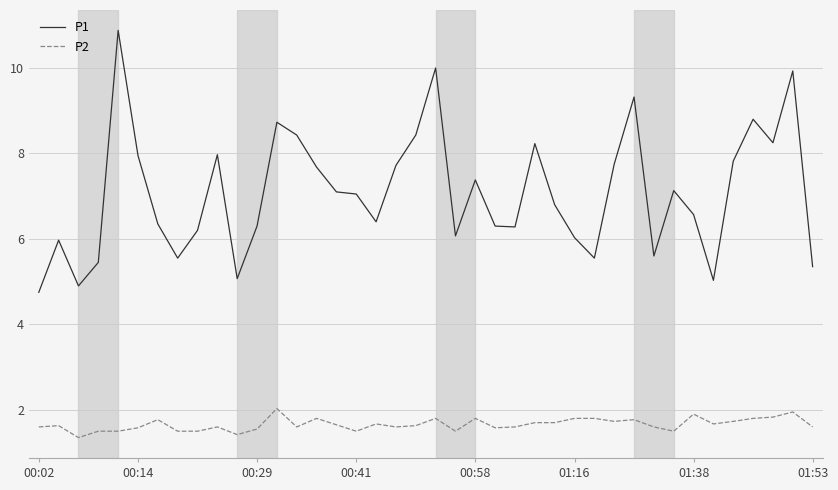

Which series has the widest spread of values?

P1